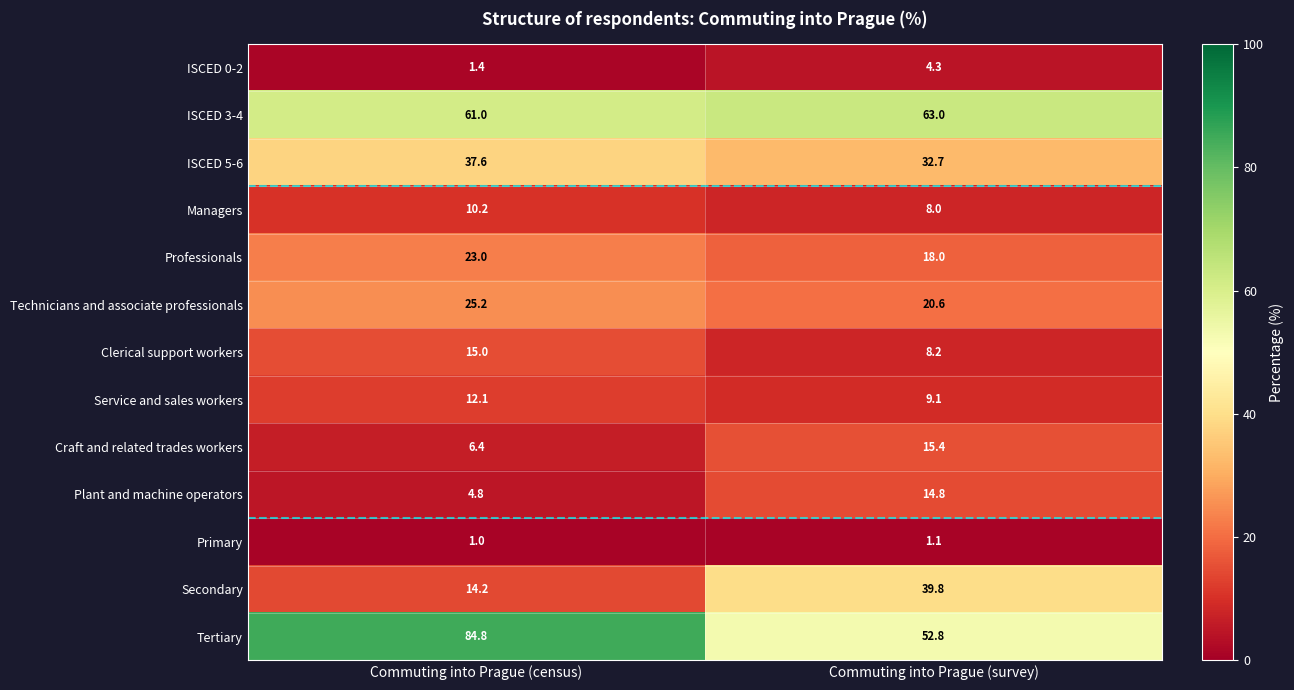

How many series are shown in this chart?

13